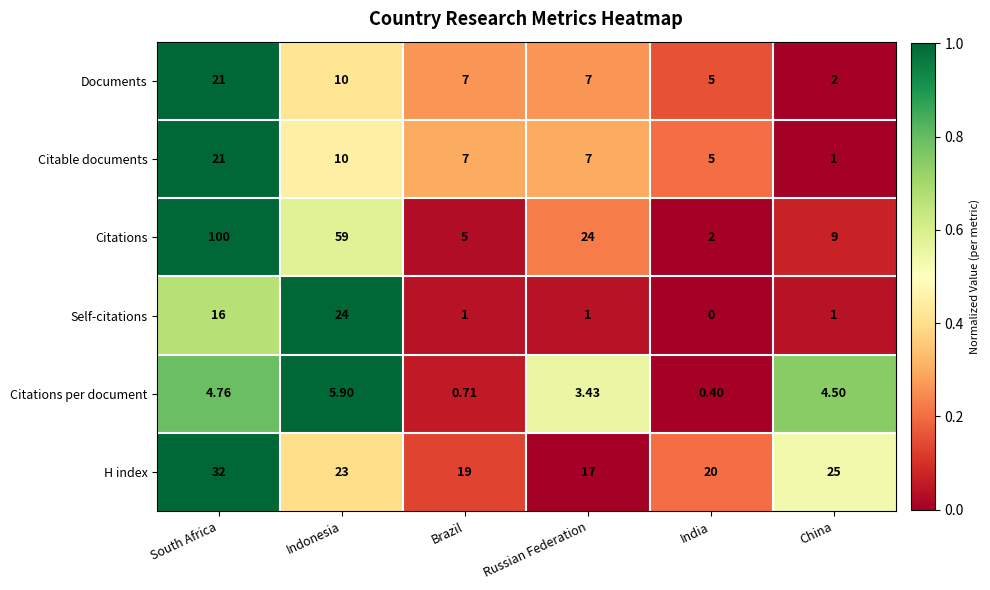

Count the number of data series in this chart.

6